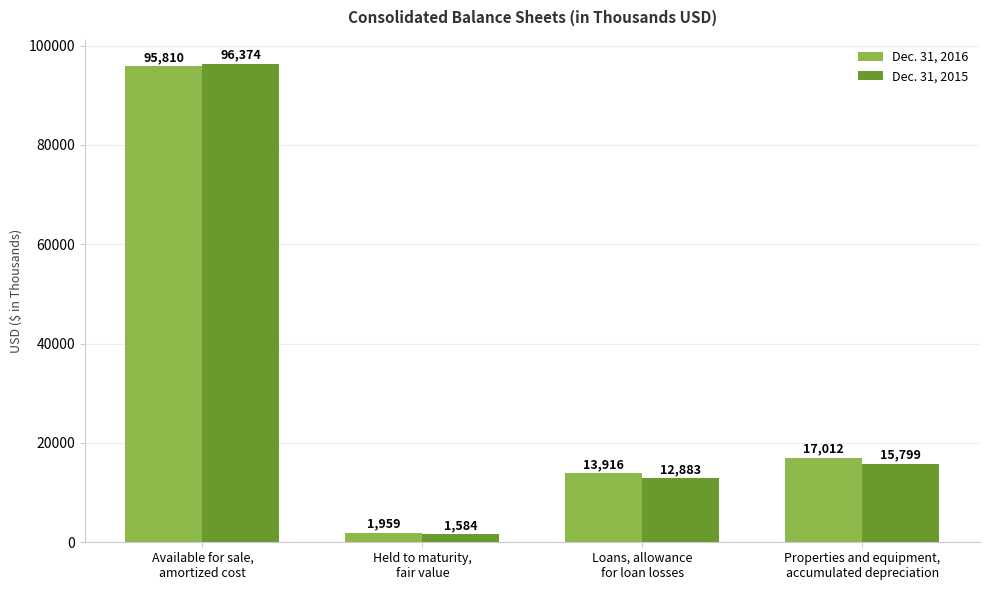

What position from the left is Properties and equipment,
accumulated depreciation?

4